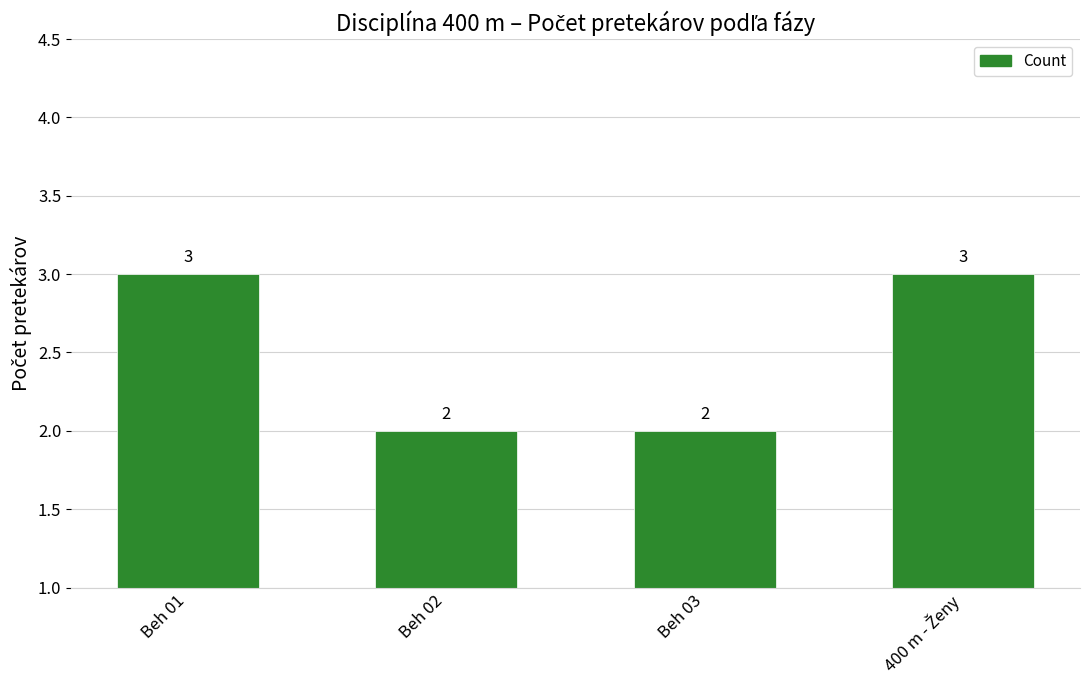

Reading left to right, extract all data points from this chart.

3	2	2	3